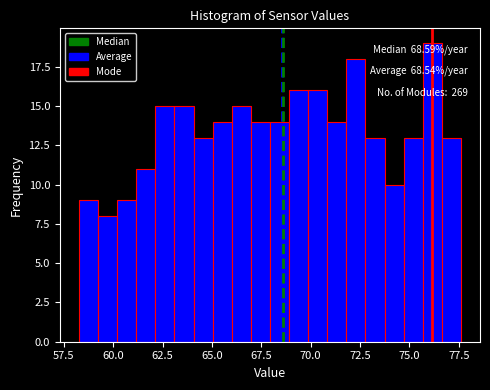

Read against the x-axis, roughly where is the centre of the tallest bar?

76.0